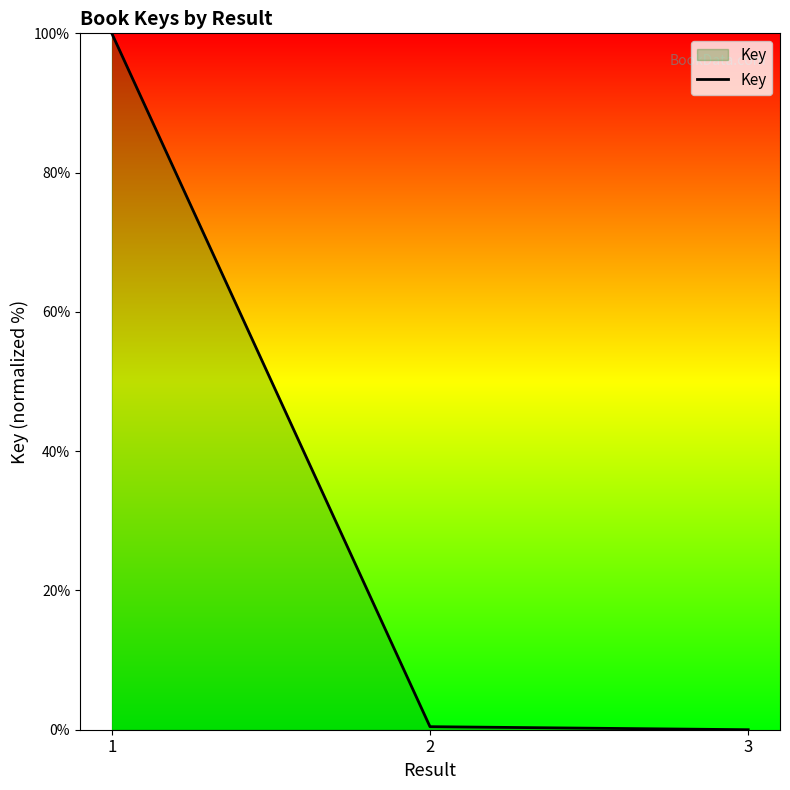

Count the number of categories in the chart.

3